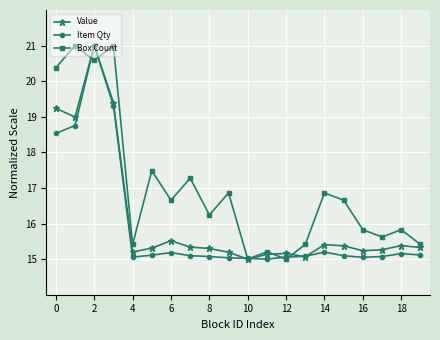

Does the chart display data point markers on the line(s)?

Yes